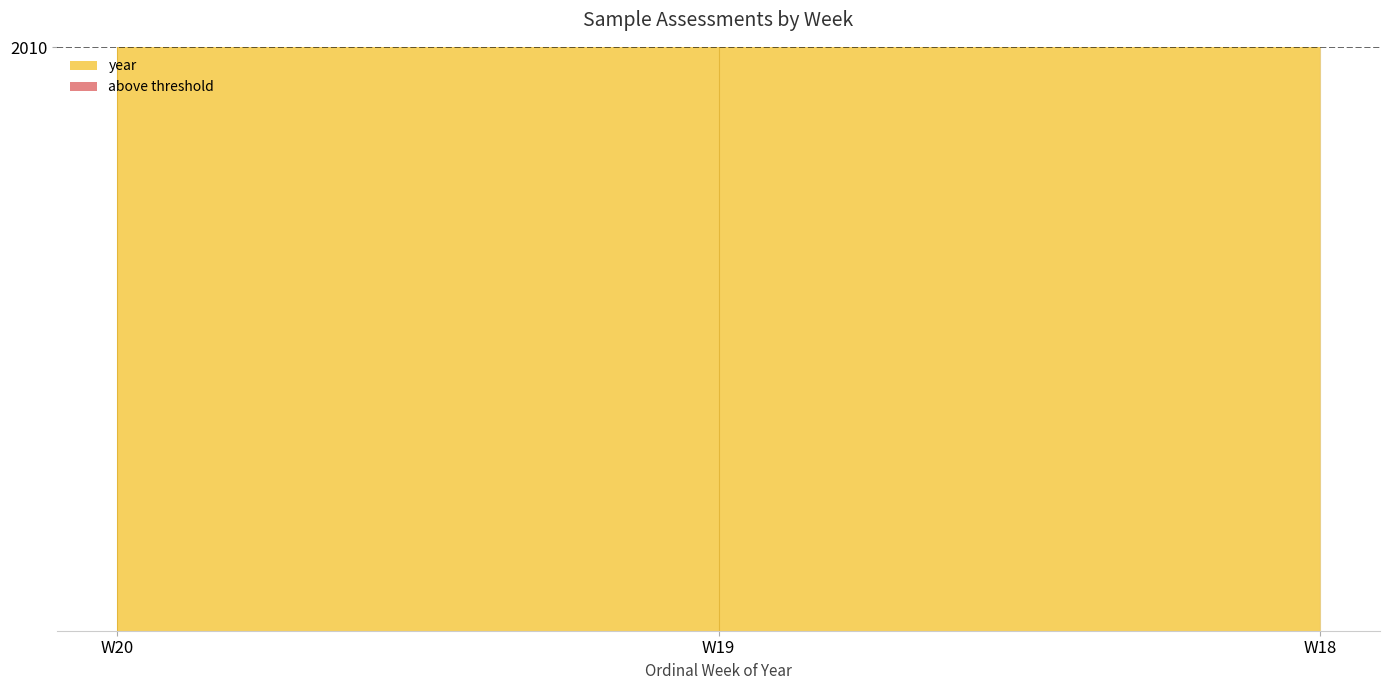

List the labels in order of year value, largest first.

W20, W19, W18